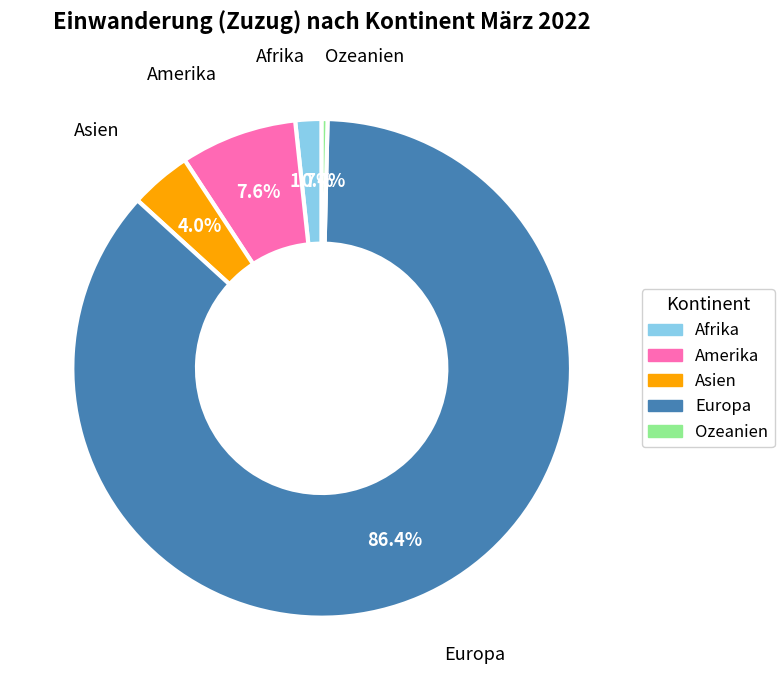

The Ozeanien slice represents 0% of the pie. True or false?

True